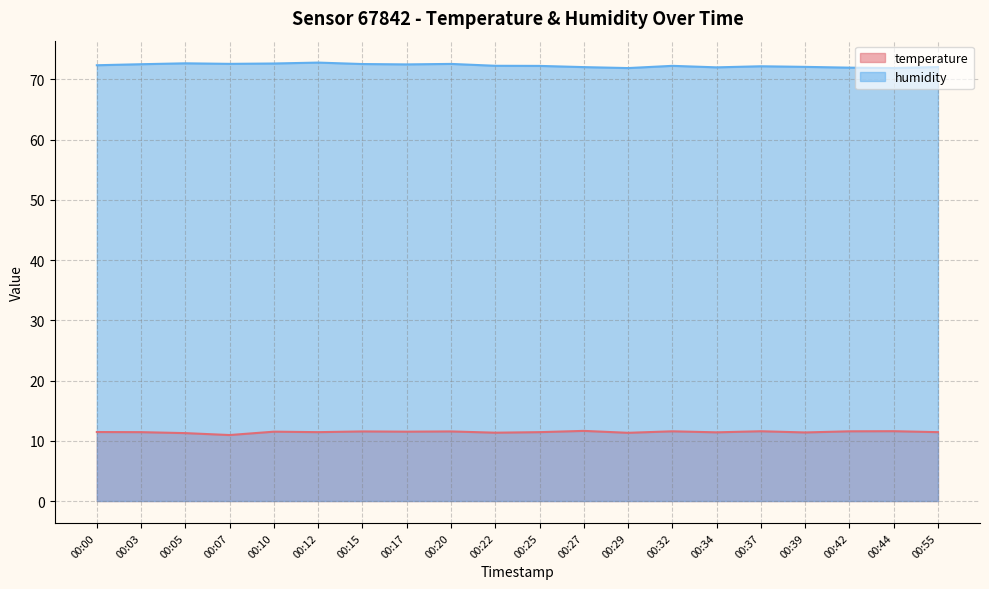

What is the sum of the temperature values at 00:27 and 00:37?

23.2